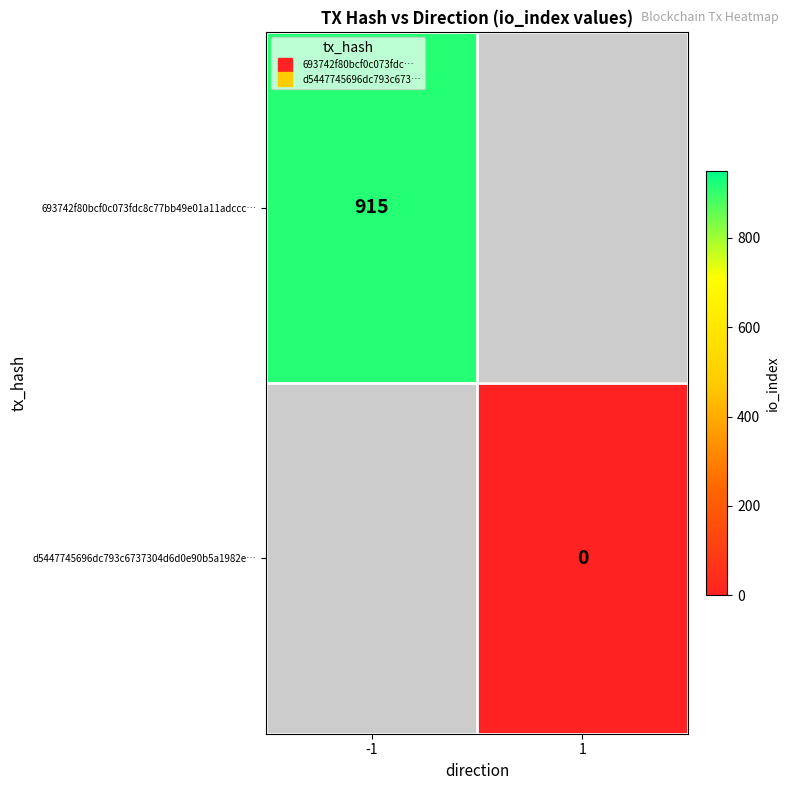

Where is 693742f80bcf0c073fdc8c77bb49e01a11adccc… nearest to the value 915?

-1